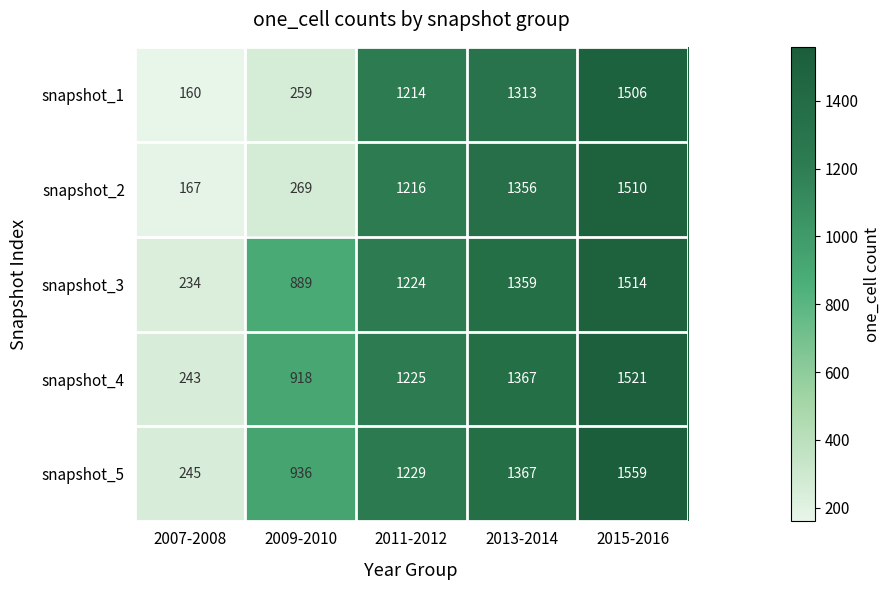

Which category has the lowest value in the snapshot_4 series?

2007-2008